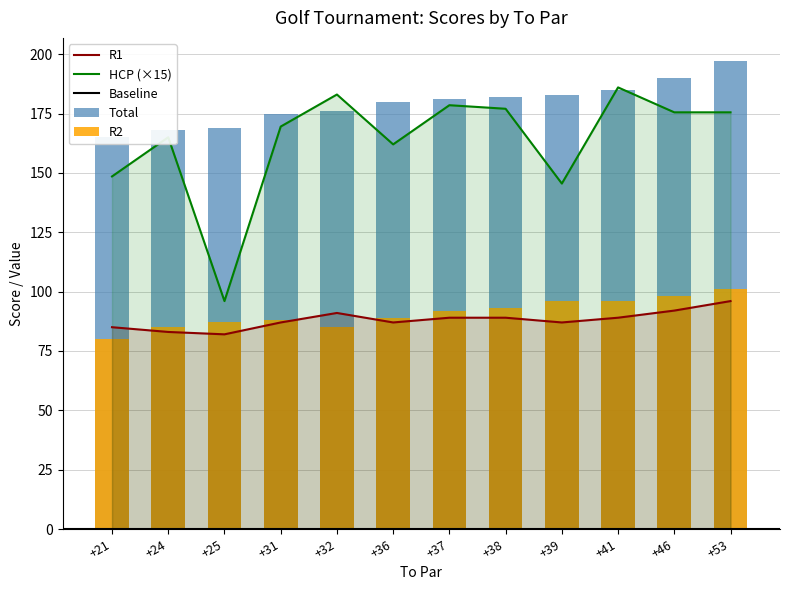

Between +38 and +39, which series saw the biggest shift?

HCP